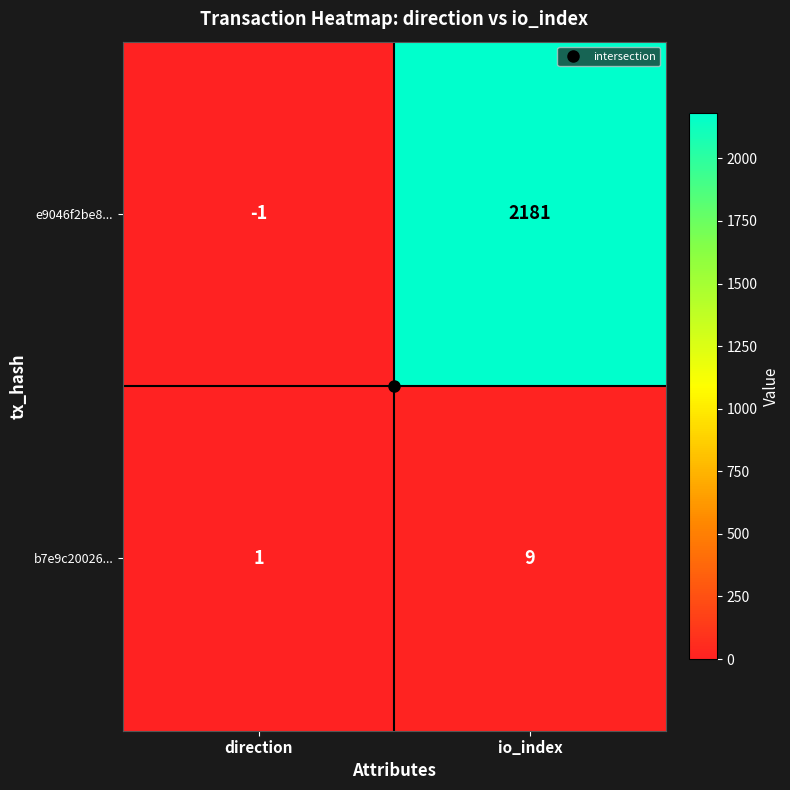

Is it true that e9046f2be8... equals -1 at direction?

True